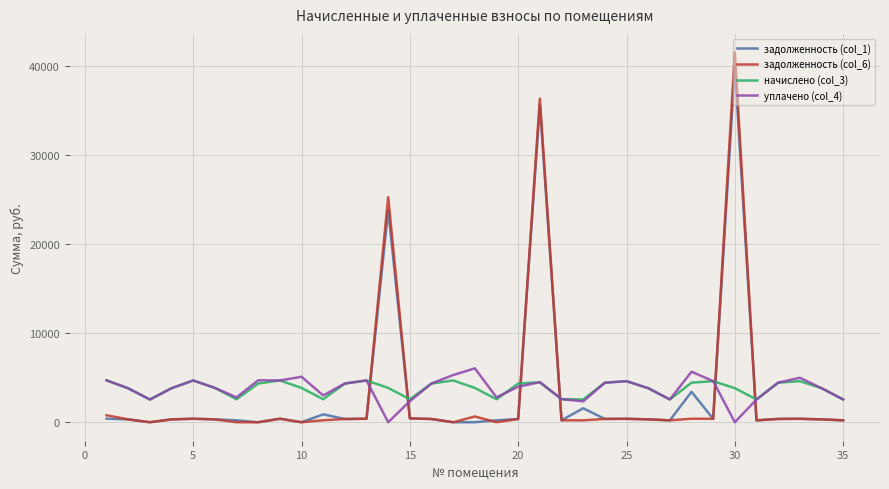

True or false: задолженность (col_1) and уплачено (col_4) cross at least once.

True